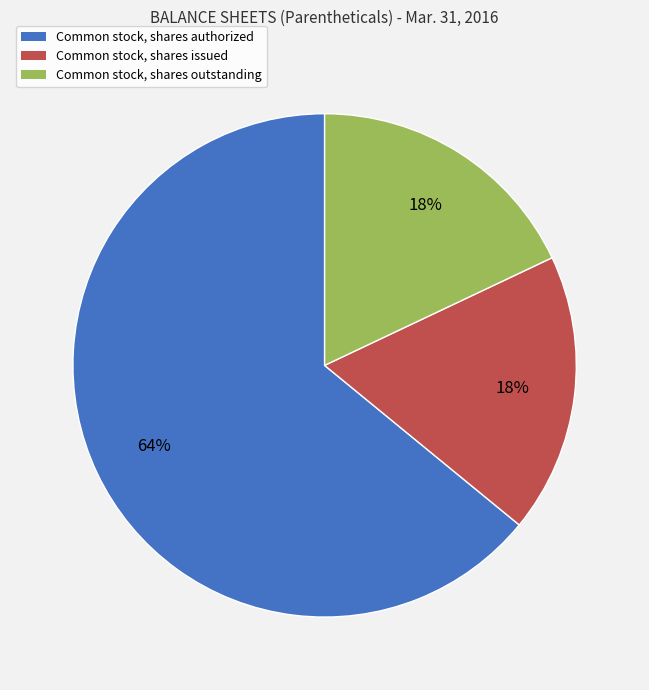

Approximately how many times larger is the value at Common stock, shares issued compared to Common stock, shares authorized?

0.3